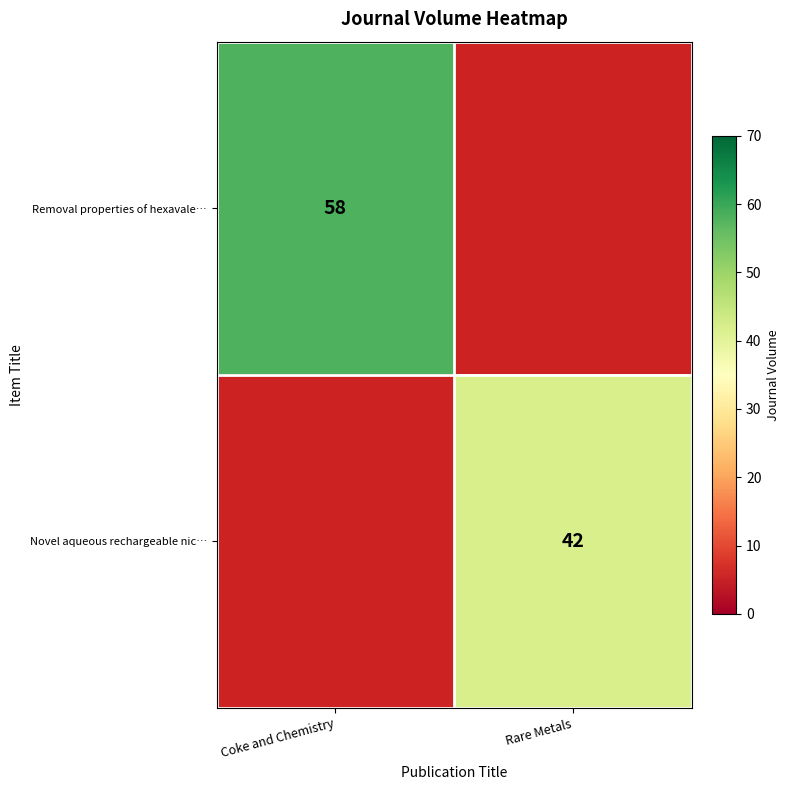

Is it true that Removal properties of hexavale… equals 33 at Coke and Chemistry?

False